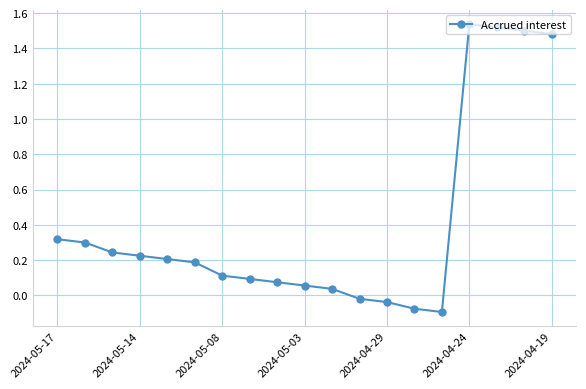

What is the difference between the second highest and second lowest values?

1.6